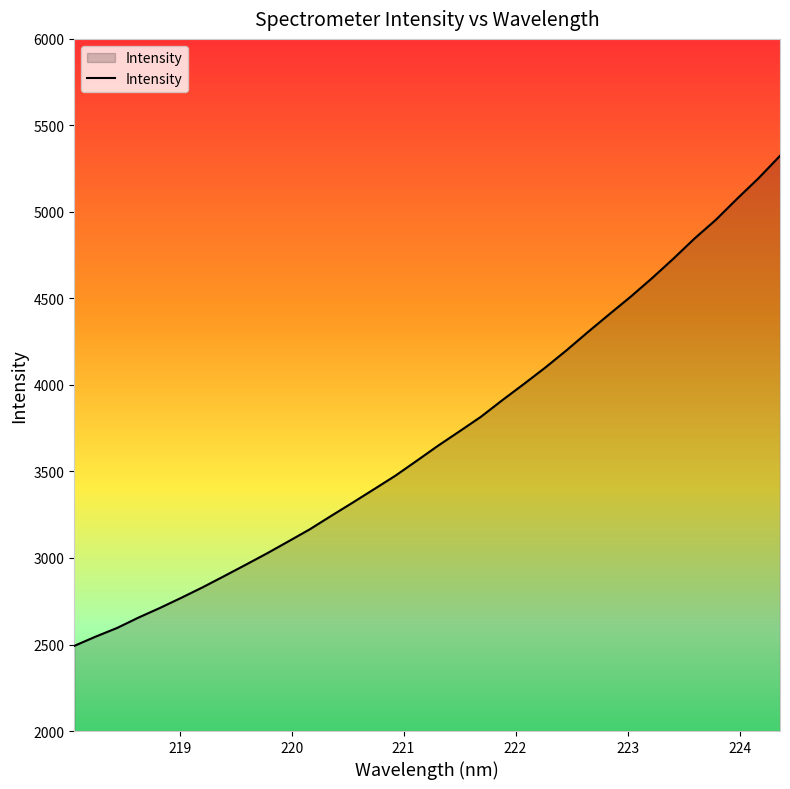

What is the greatest value displayed?

5324.3